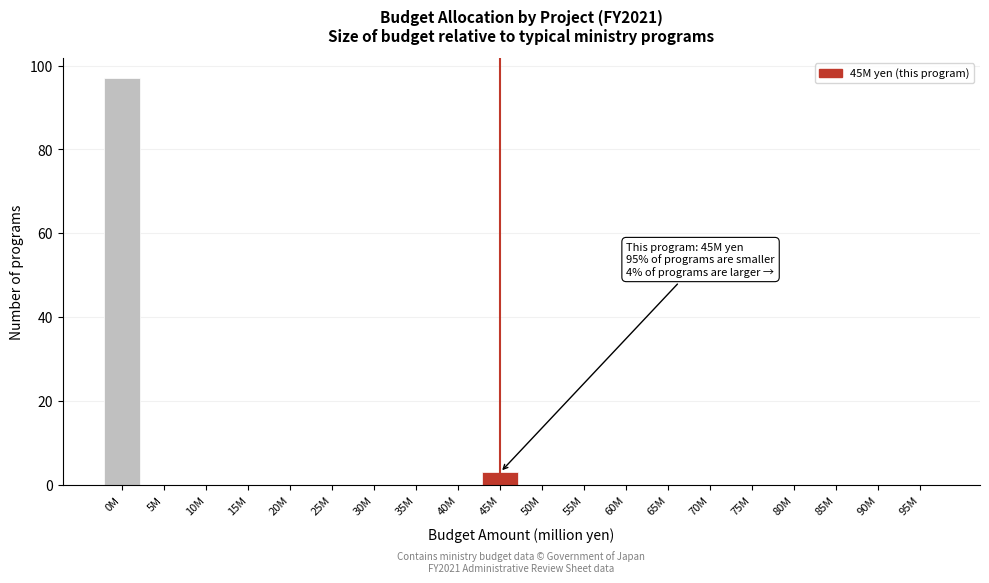

Reading left to right, list all the values displayed in this chart.

0M=97	5M=0	10M=0	15M=0	20M=0	25M=0	30M=0	35M=0	40M=0	45M=3	50M=0	55M=0	60M=0	65M=0	70M=0	75M=0	80M=0	85M=0	90M=0	95M=0